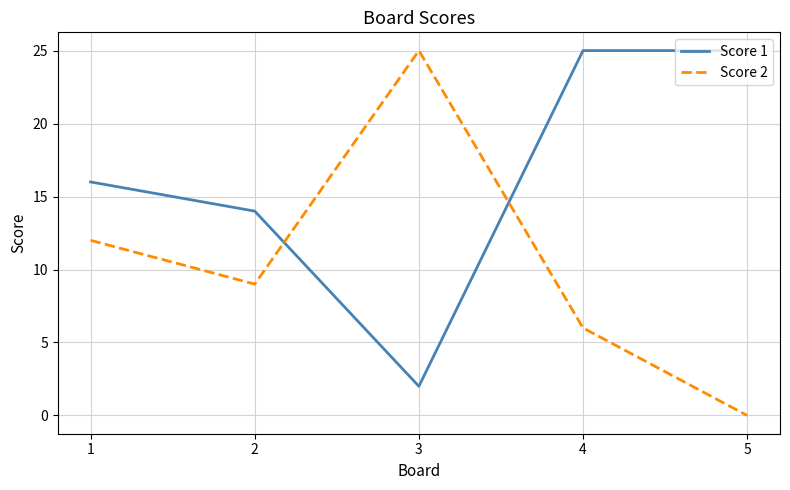

What is the approximate value of Score 1 at 2?

14